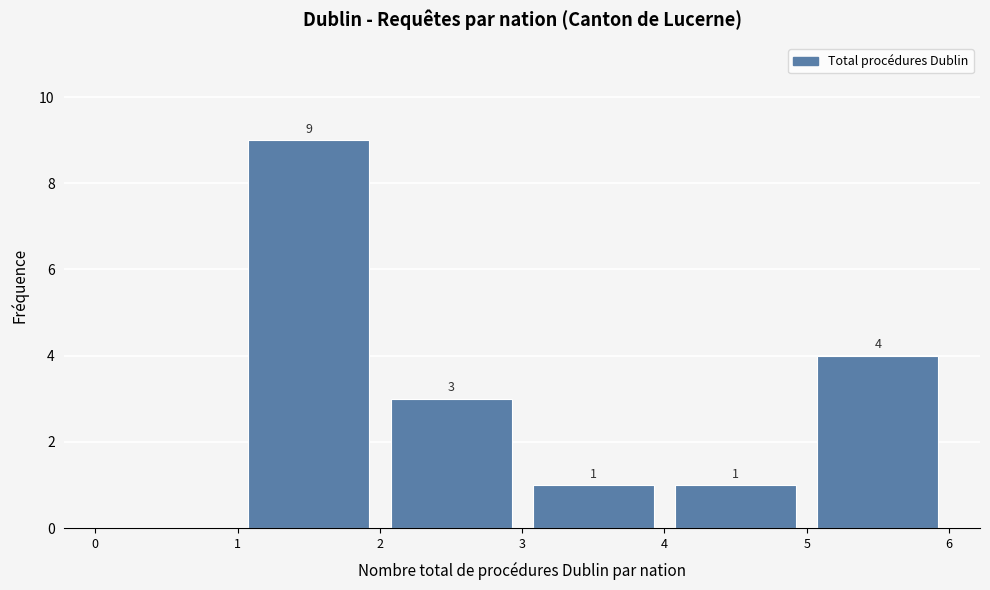

Over which range of the x-axis is the bar tallest?

1 to 2